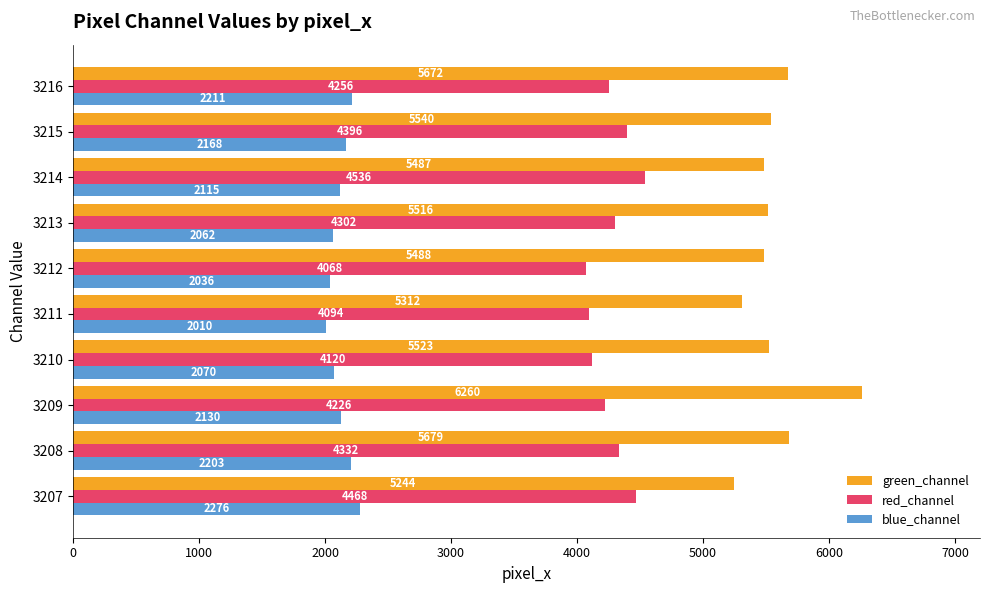

True or false: blue_channel has a value of 3805 at 3215.

False